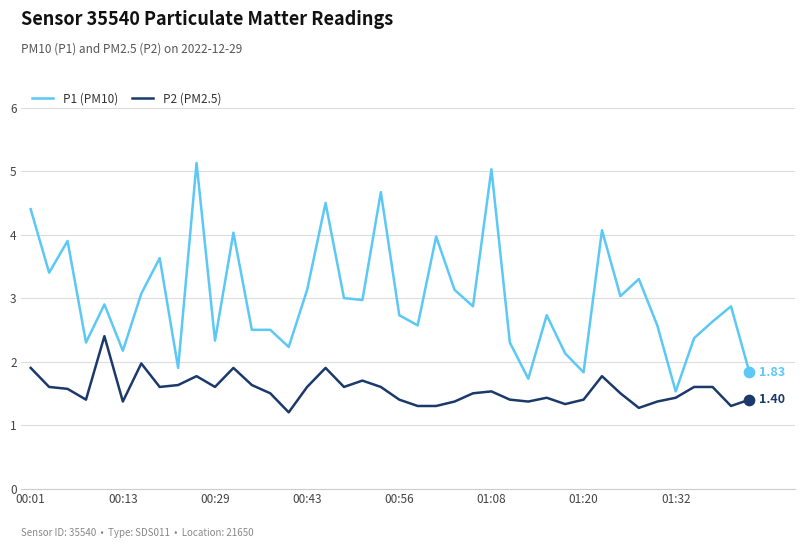

At how many categories does at least one series exceed 2?

35